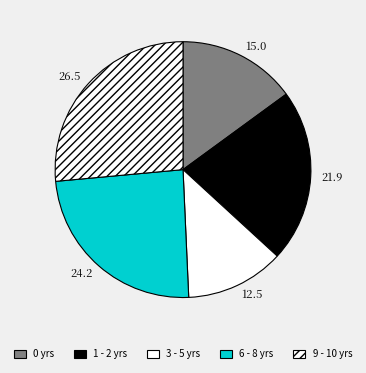

Which slice is the smallest?

3 - 5 yrs